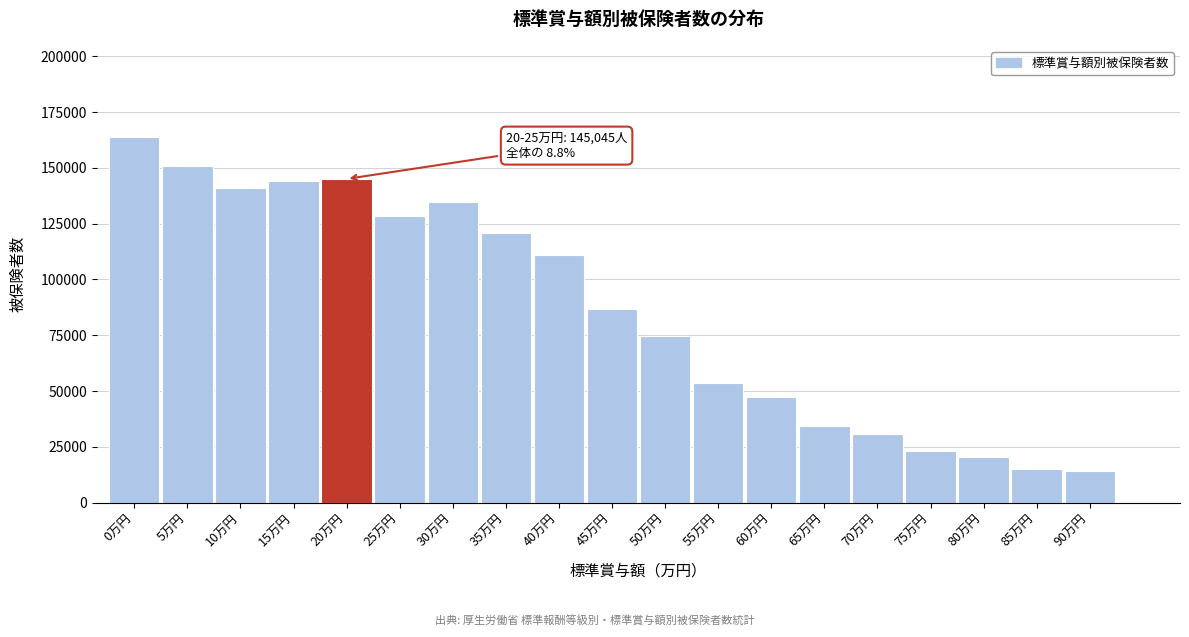

What is the value of the 4th bar from the left?

144302